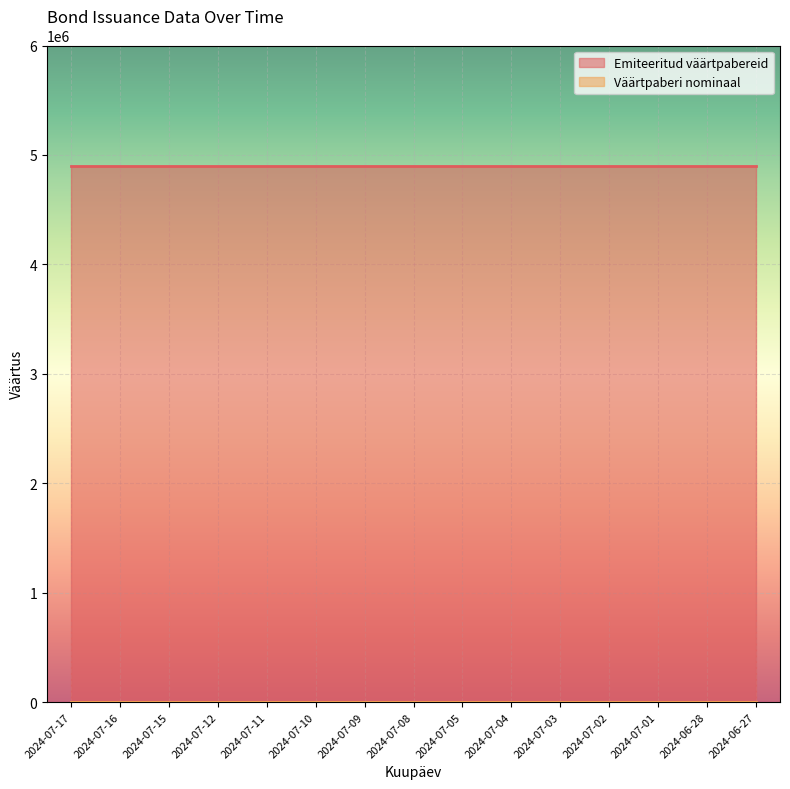

Reading left to right, list all the values displayed in this chart.

Emiteeritud väärtpabereid: 4900000	4900000	4900000	4900000	4900000	4900000	4900000	4900000	4900000	4900000	4900000	4900000	4900000	4900000	4900000
Väärtpaberi nominaal: 100	100	100	100	100	100	100	100	100	100	100	100	100	100	100